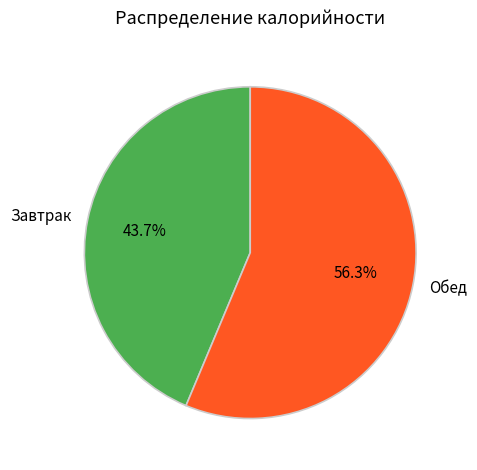

The Обед slice represents 56% of the pie. True or false?

True